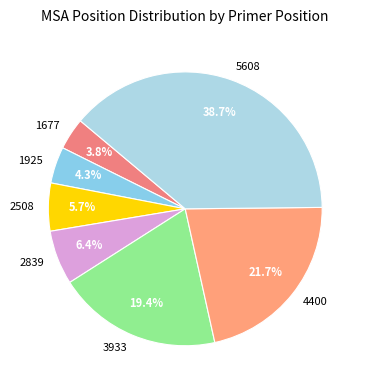

What is the largest slice in the pie chart?

5608